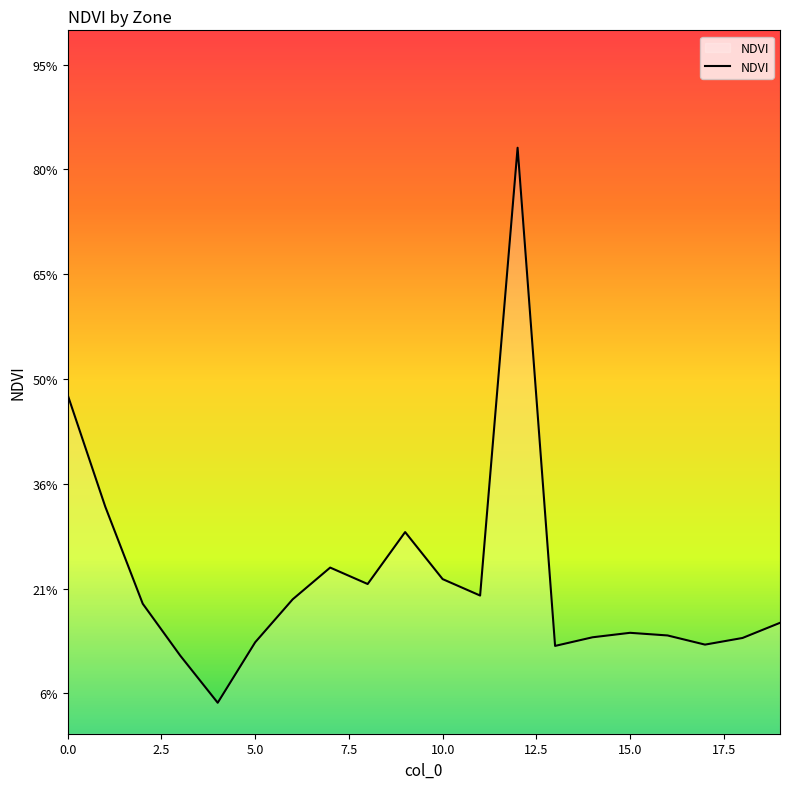

Which category has the highest value across all series?

12